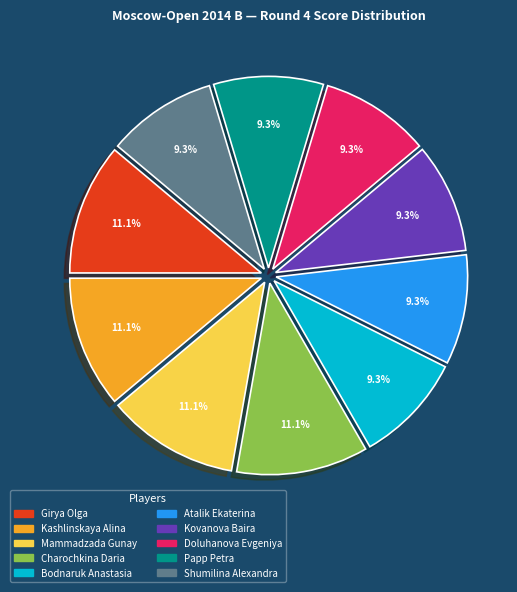

Is there any slice that represents more than half of the pie?

No